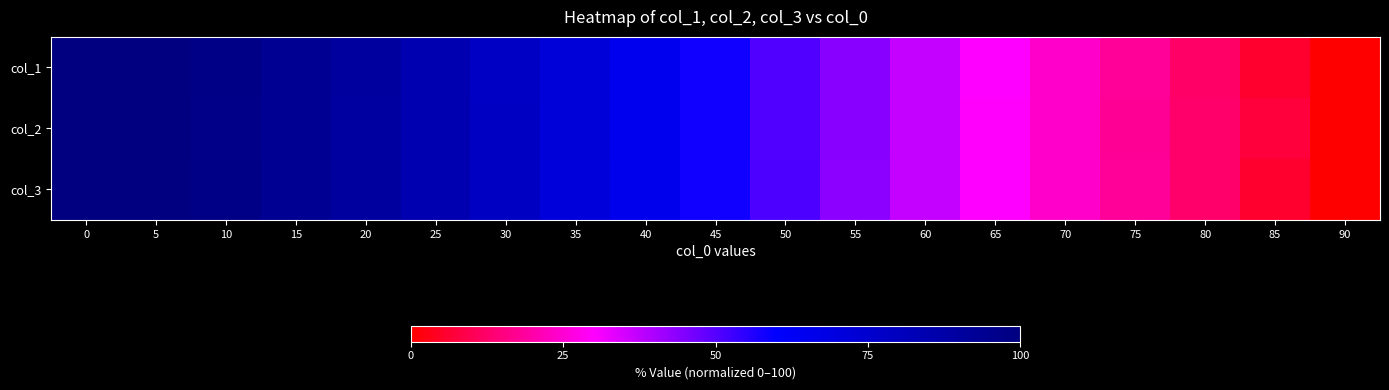

Reading left to right, transcribe all the data shown in this chart.

col_1: 0=100.0	5=99.3	10=97.5	15=93.9	20=90.0	25=84.7	30=78.2	35=71.8	40=65.0	45=57.9	50=50.7	55=44.0	60=36.8	65=30.4	70=24.0	75=18.2	80=12.2	85=5.7	90=0.0
col_2: 0=100.0	5=99.3	10=97.2	15=93.6	20=89.7	25=84.7	30=78.6	35=71.8	40=65.0	45=57.9	50=50.7	55=44.0	60=36.8	65=30.0	70=24.0	75=17.9	80=12.5	85=7.2	90=0.0
col_3: 0=100.0	5=99.3	10=97.5	15=93.9	20=90.0	25=84.3	30=78.6	35=71.4	40=65.4	45=57.9	50=51.1	55=43.6	60=36.8	65=30.4	70=24.0	75=18.2	80=12.5	85=5.7	90=0.0